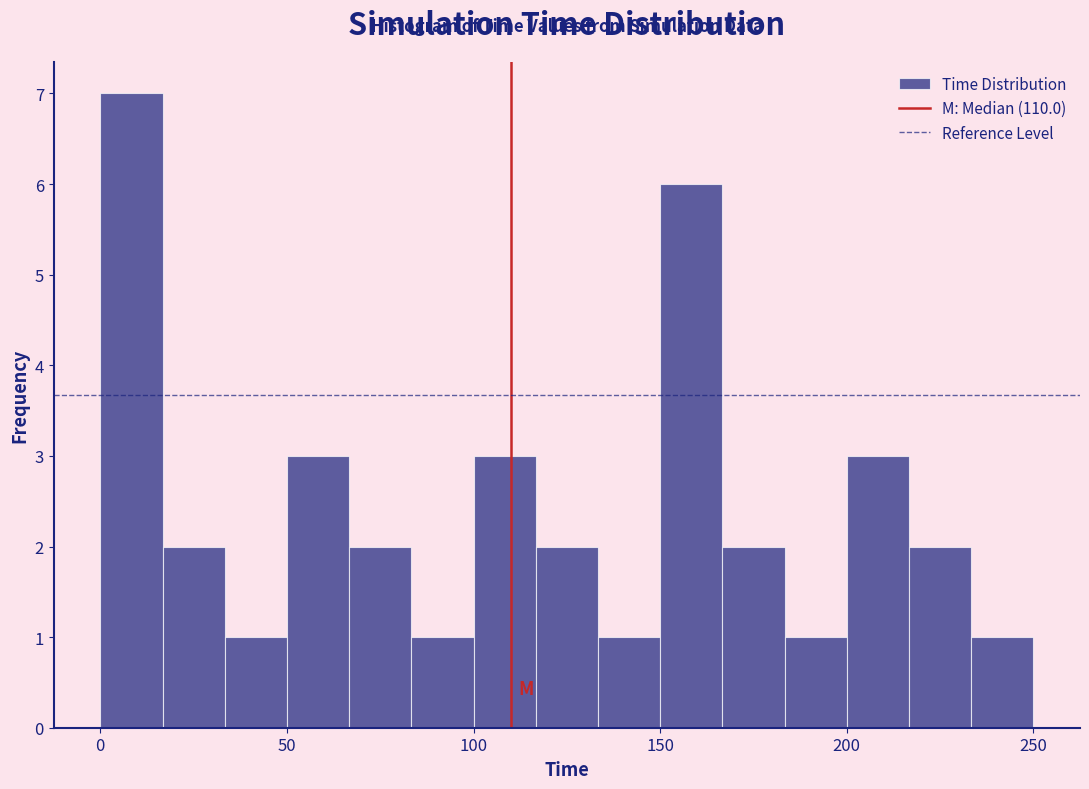

Read against the x-axis, roughly where is the centre of the tallest bar?

10